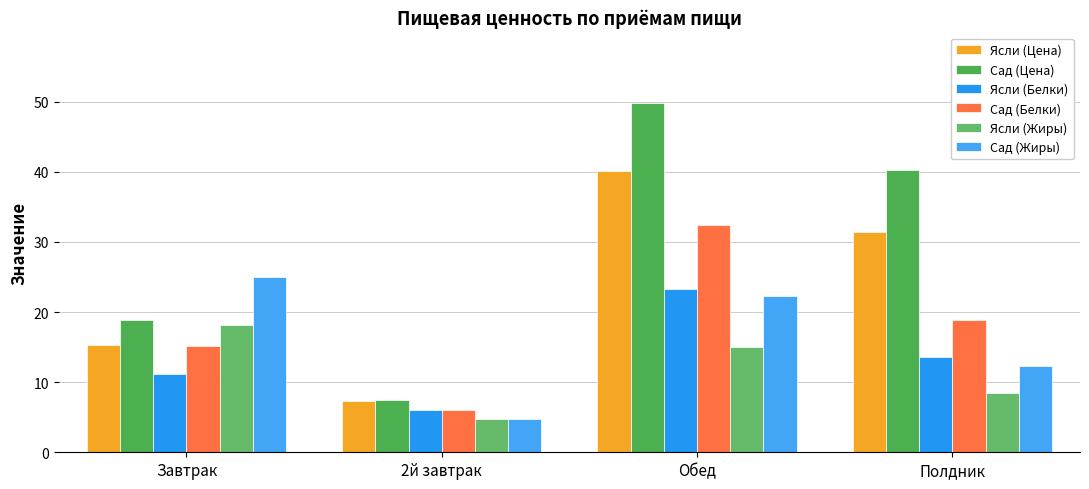

The value of Сад (Жиры) at Завтрак is 24.9. True or false?

True